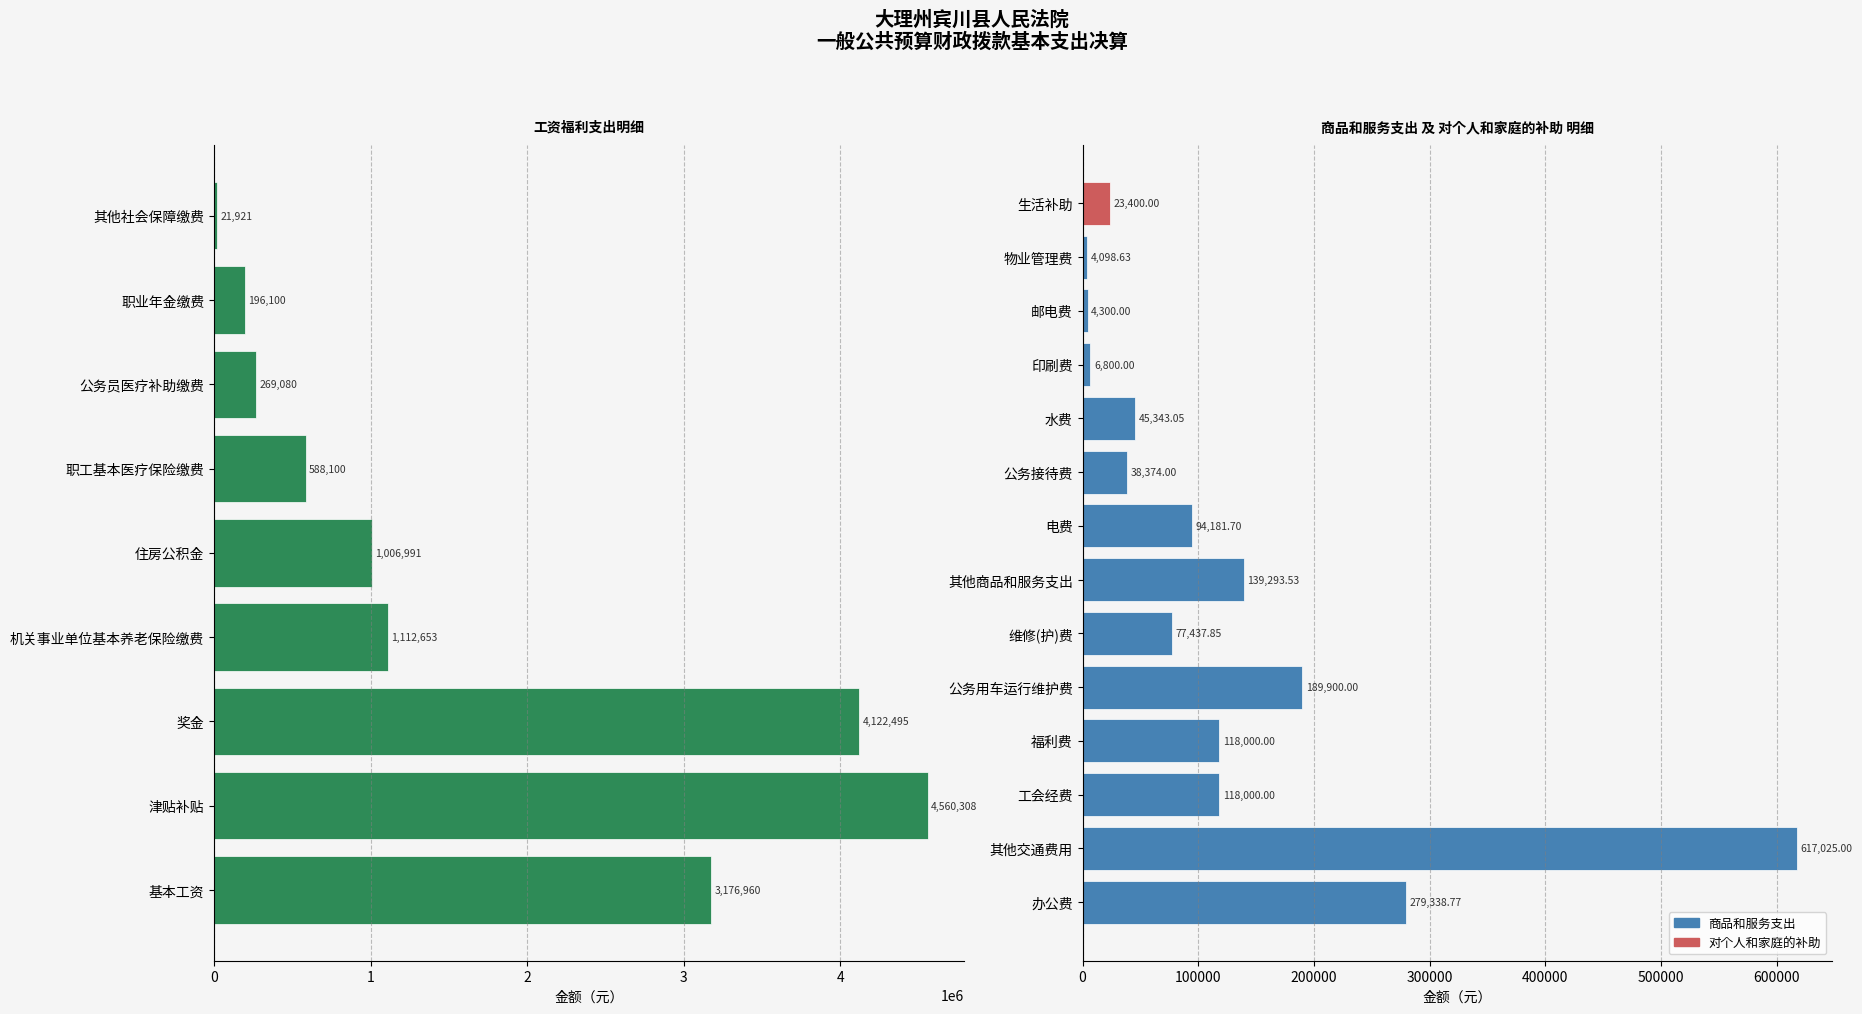

Count the number of values greater than 1006991.

4